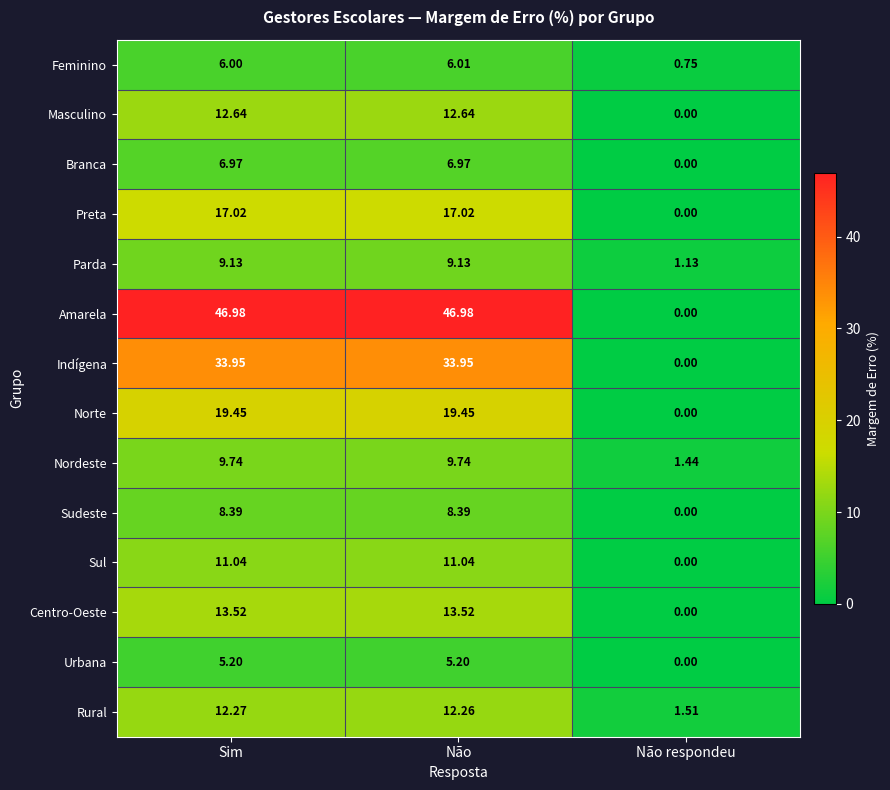

At which label does Nordeste first exceed 9?

Sim